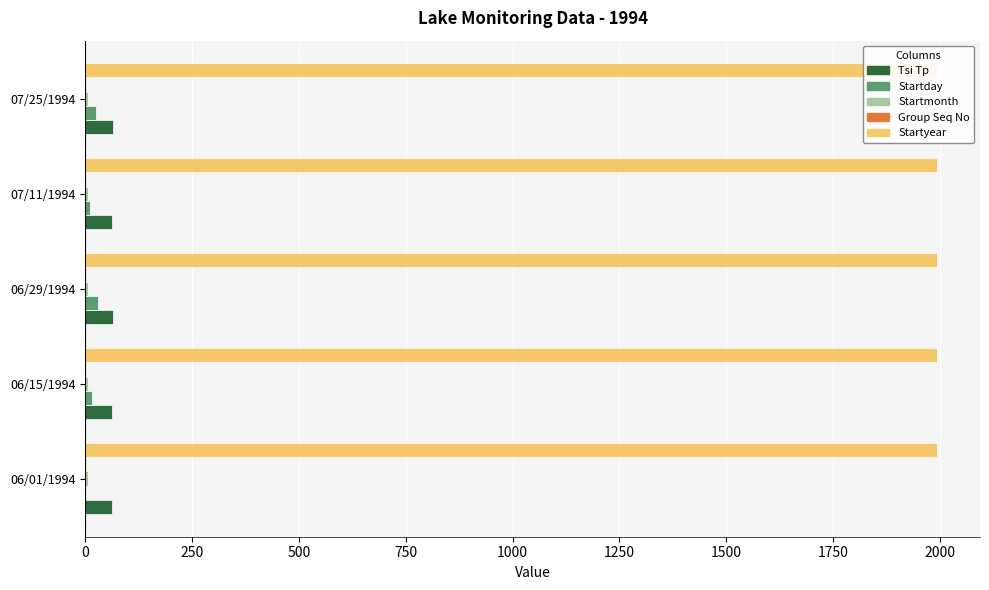

The Startday series shows 8.9 at 250. True or false?

False